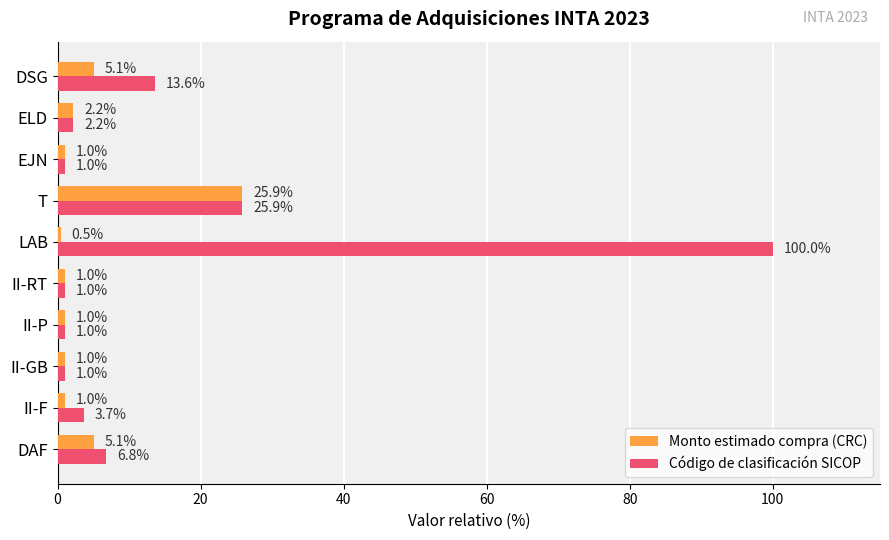

What is the difference between the second highest and second lowest values in the Código de clasificación SICOP series?

24.8